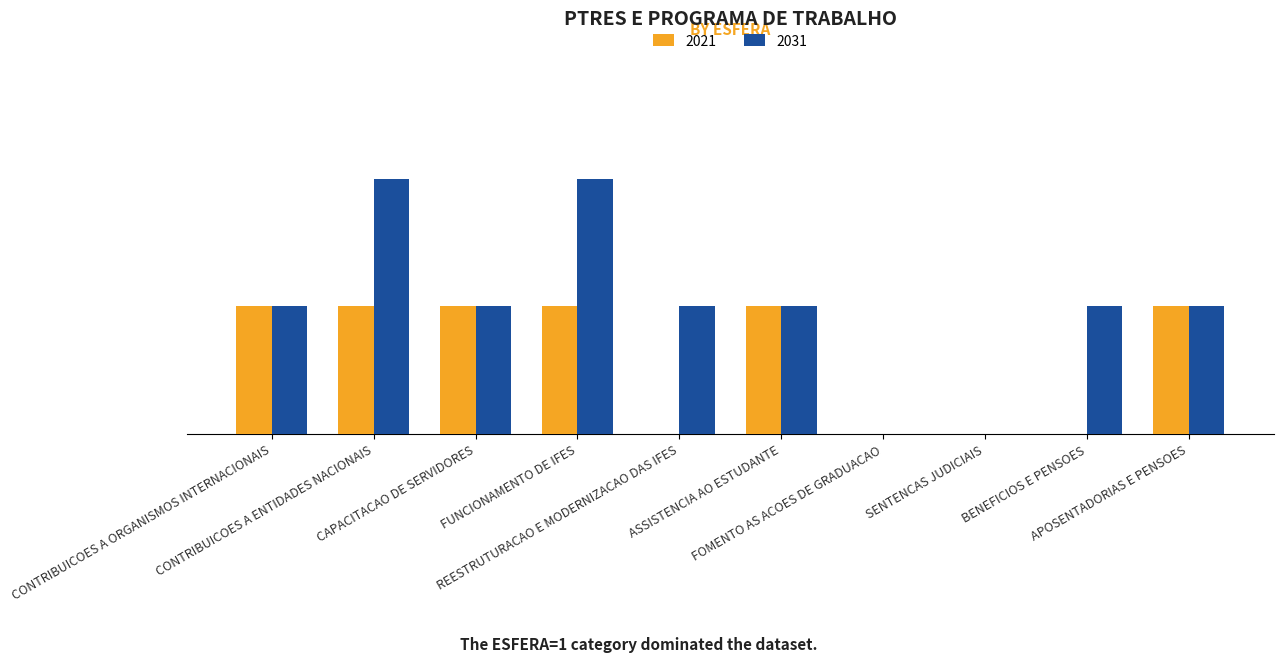

Which category has the highest value in the 2021 series?

CONTRIBUICOES A ORGANISMOS INTERNACIONAIS